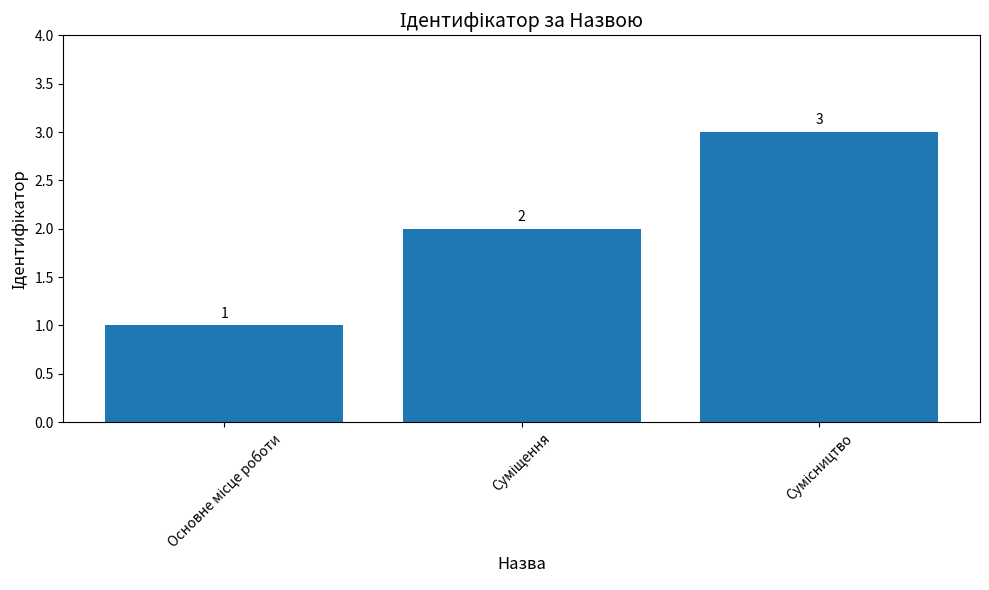

How many bars are there in total?

3